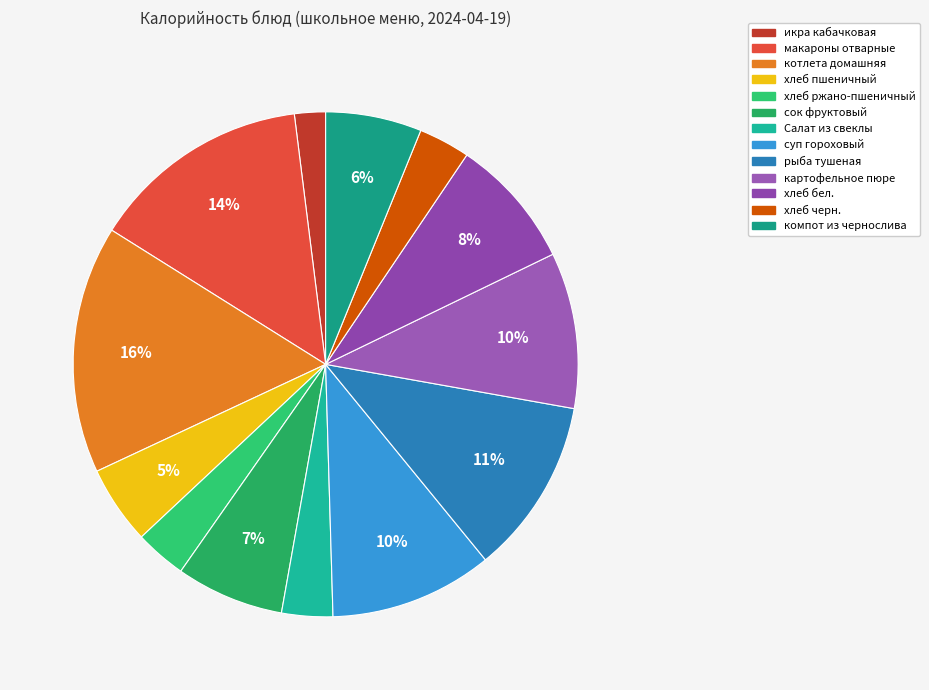

To the nearest percent, what percentage of the pie is икра кабачковая?

2%